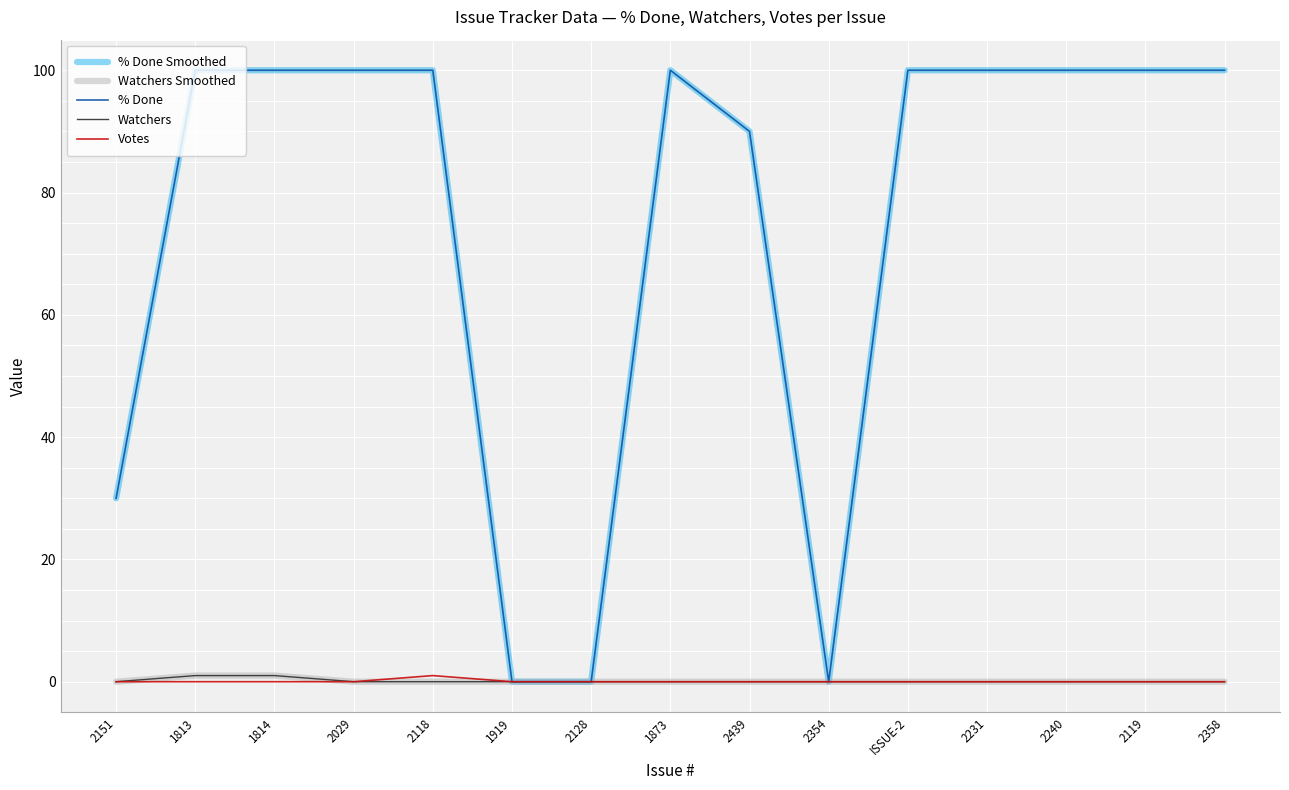

The value of % Done at 1919 is 0. True or false?

True